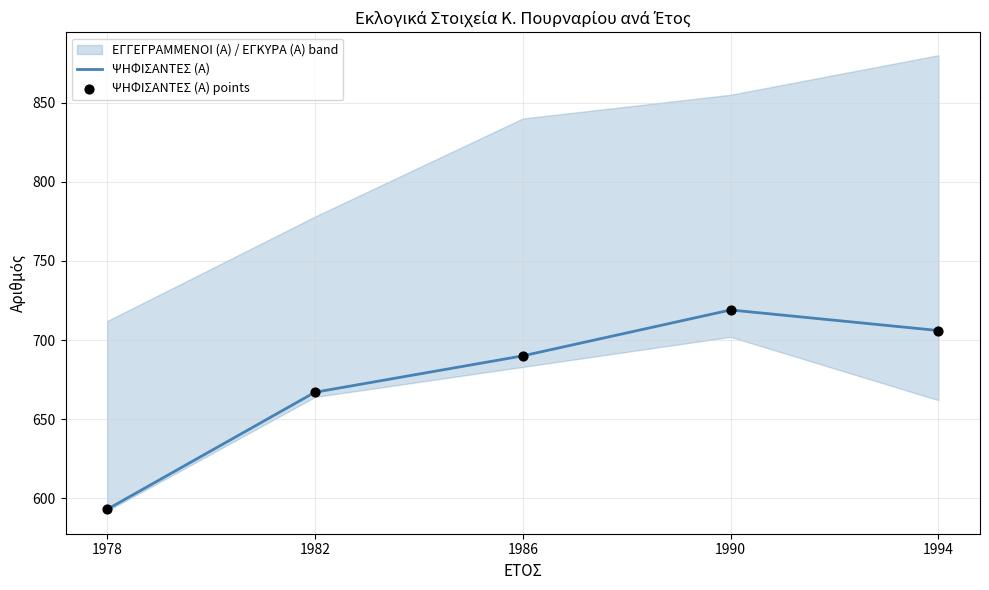

Which series has the largest total across all categories?

ΨΗΦΙΣΑΝΤΕΣ (Α)